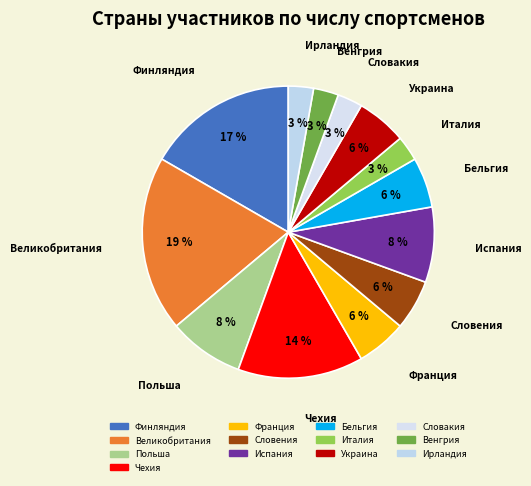

Which has a higher value, Словакия or Франция?

Франция